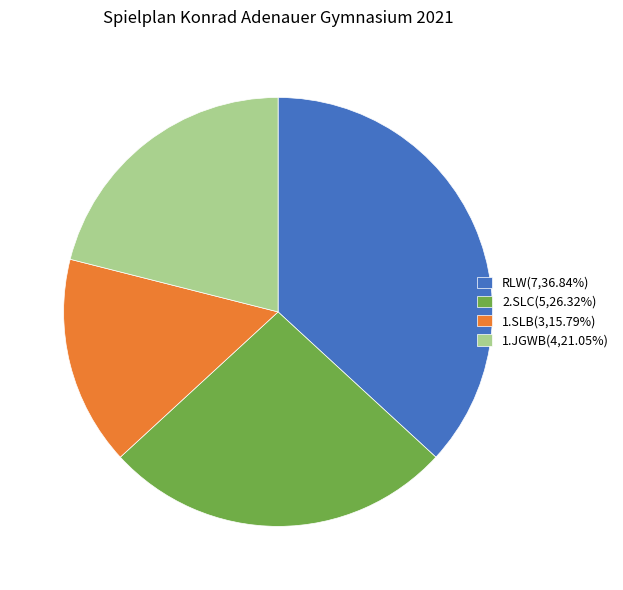

Combined, do 1.SLB(3,15.79%) and 1.JGWB(4,21.05%) account for over 50%?

No